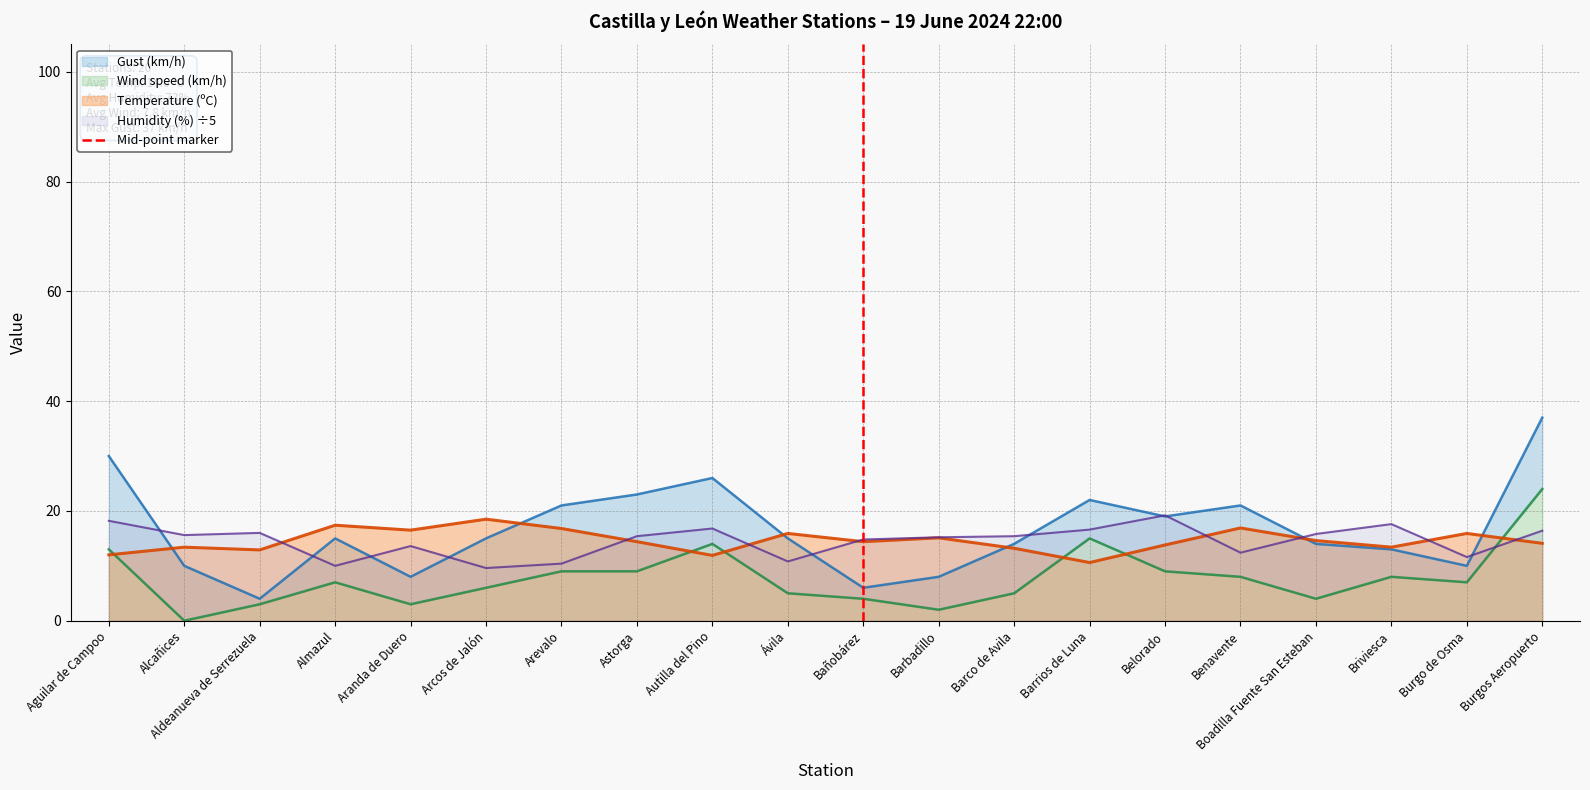

Is the value of Temperature (ºC) at Benavente greater than the value of Humidity (%) ÷5 at Belorado?

No